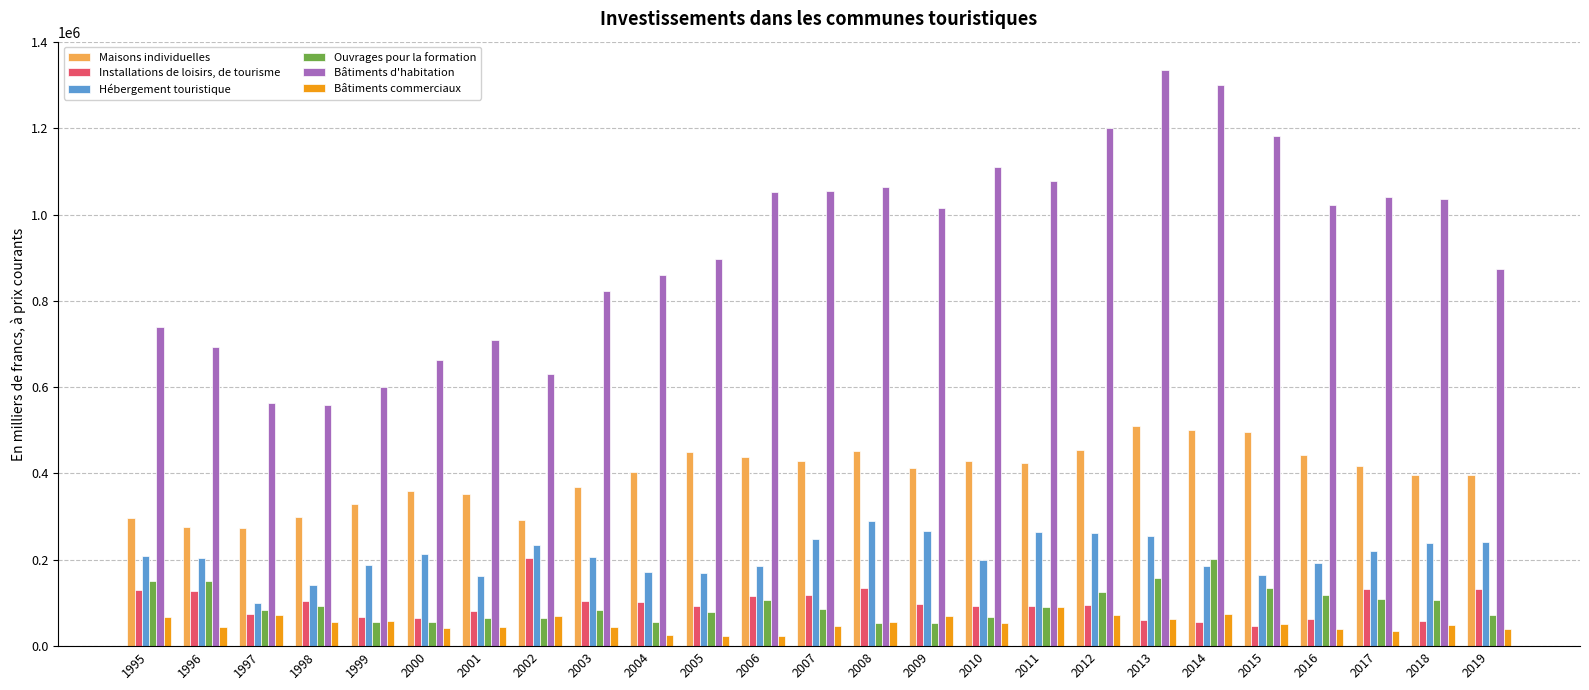

At which label does Hébergement touristique reach its peak?

2008